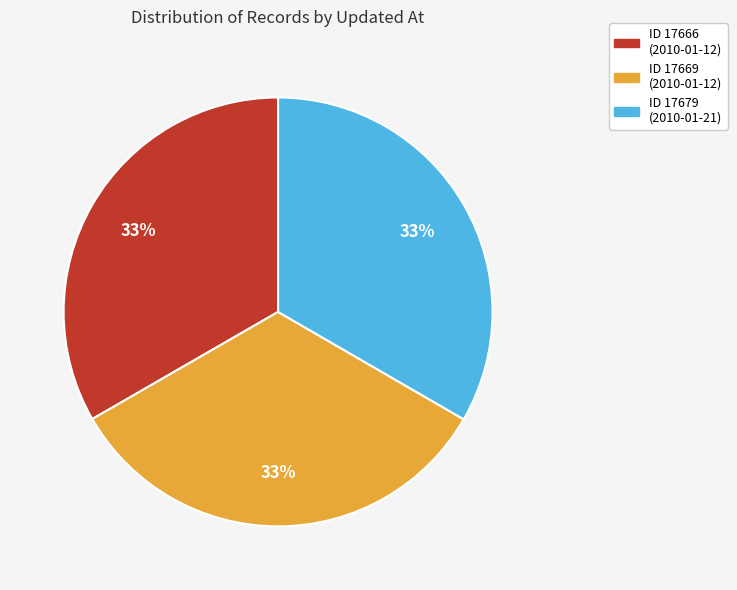

To the nearest percent, what is the average slice percentage?

33%